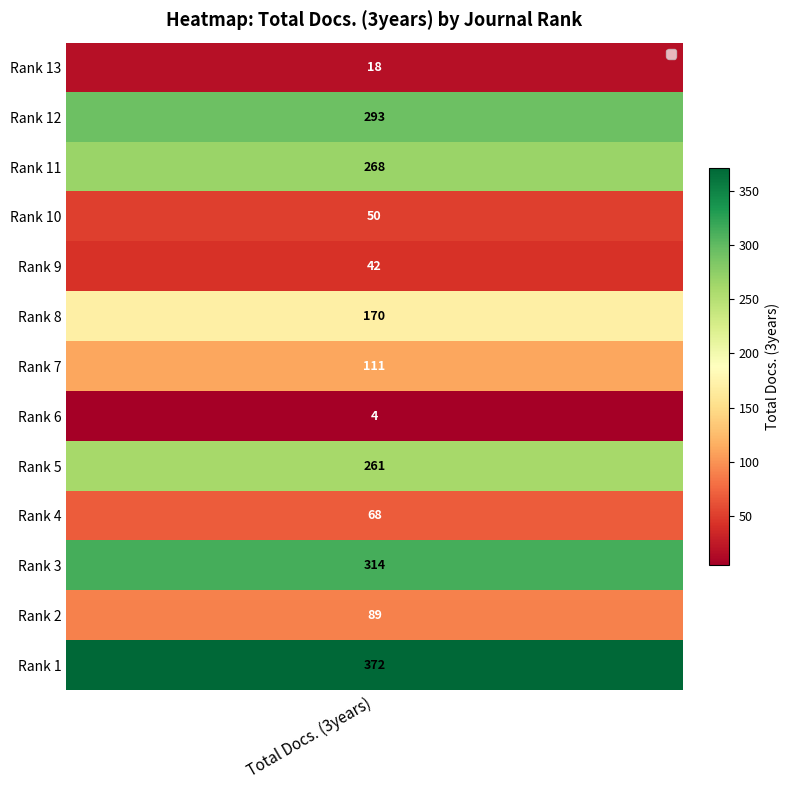

Reading left to right, transcribe all the data shown in this chart.

18	293	268	50	42	170	111	4	261	68	314	89	372